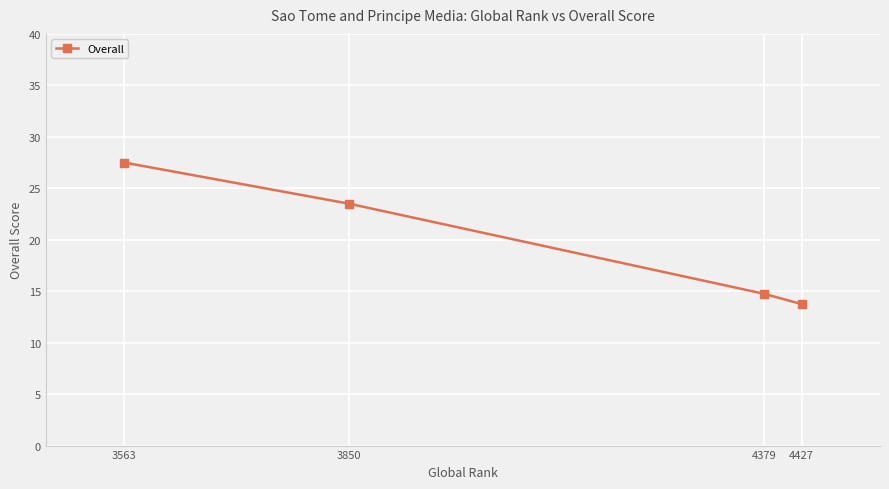

What is the sum of all values?

79.5